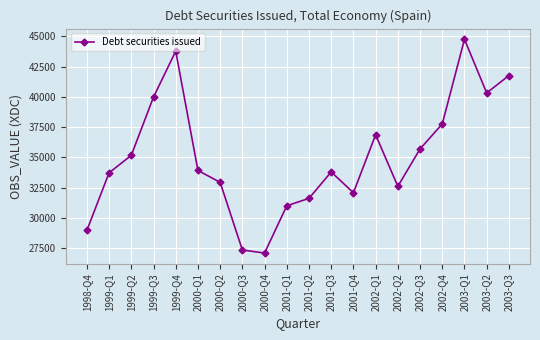

How many data points does each series have?

20